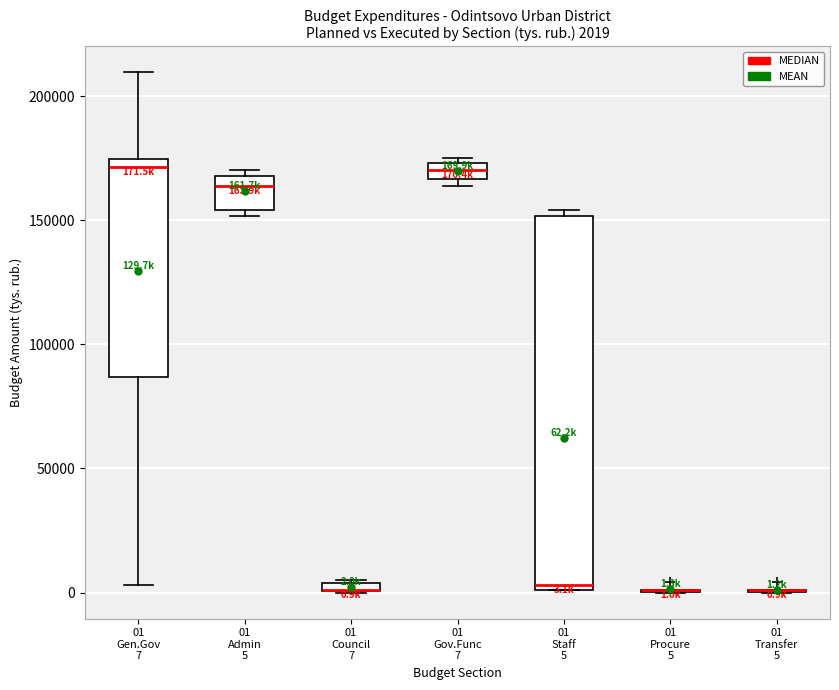

Which box is the tallest, from its lower edge to its upper edge?

01 Staff 5